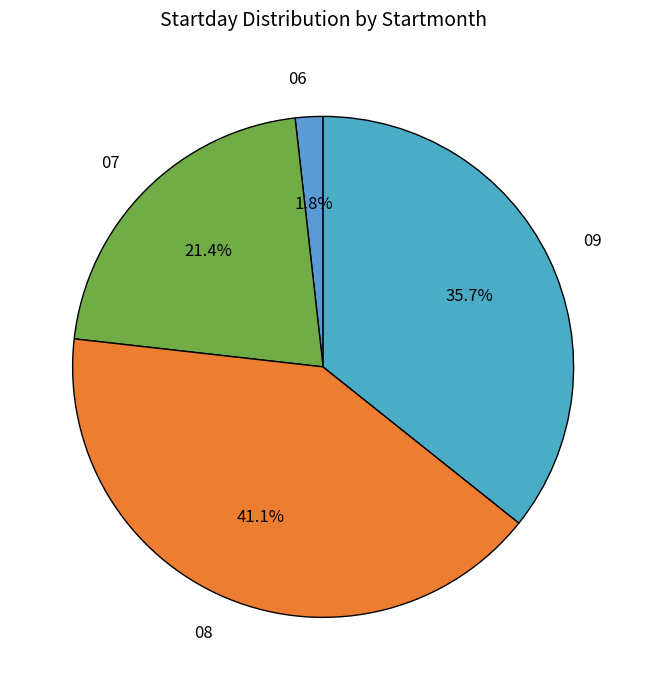

Combined, do 06 and 07 account for over 50%?

No